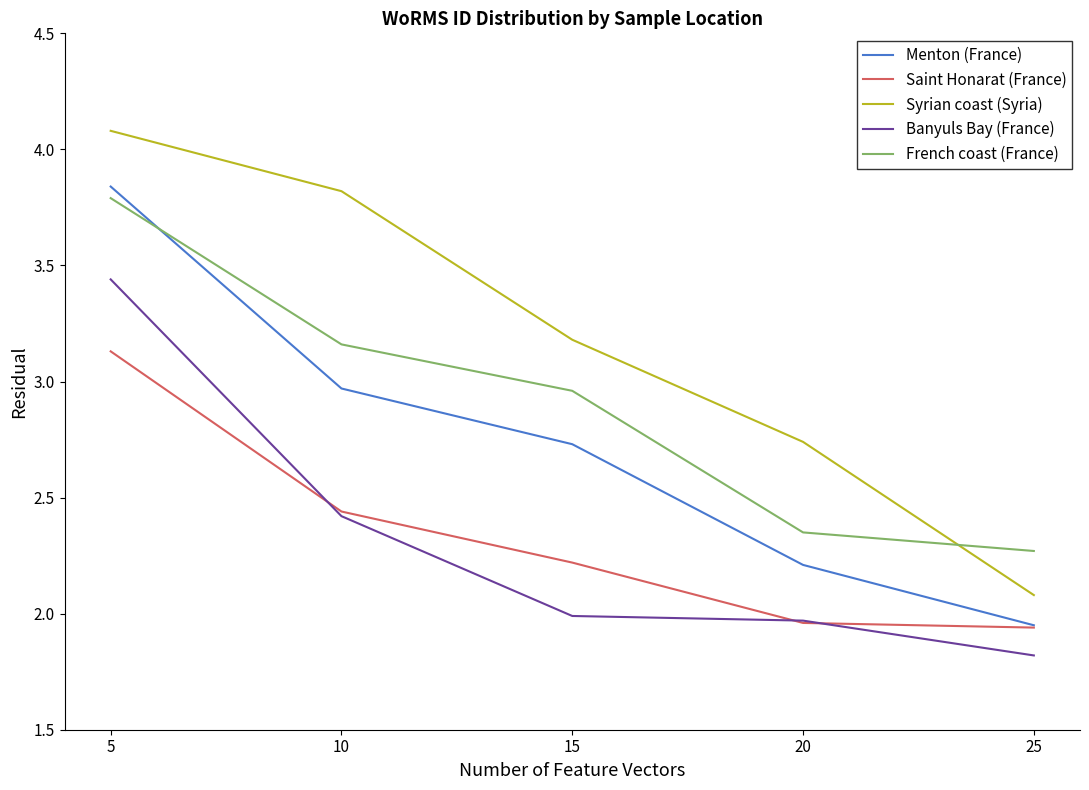

Does the chart have visible grid lines?

No